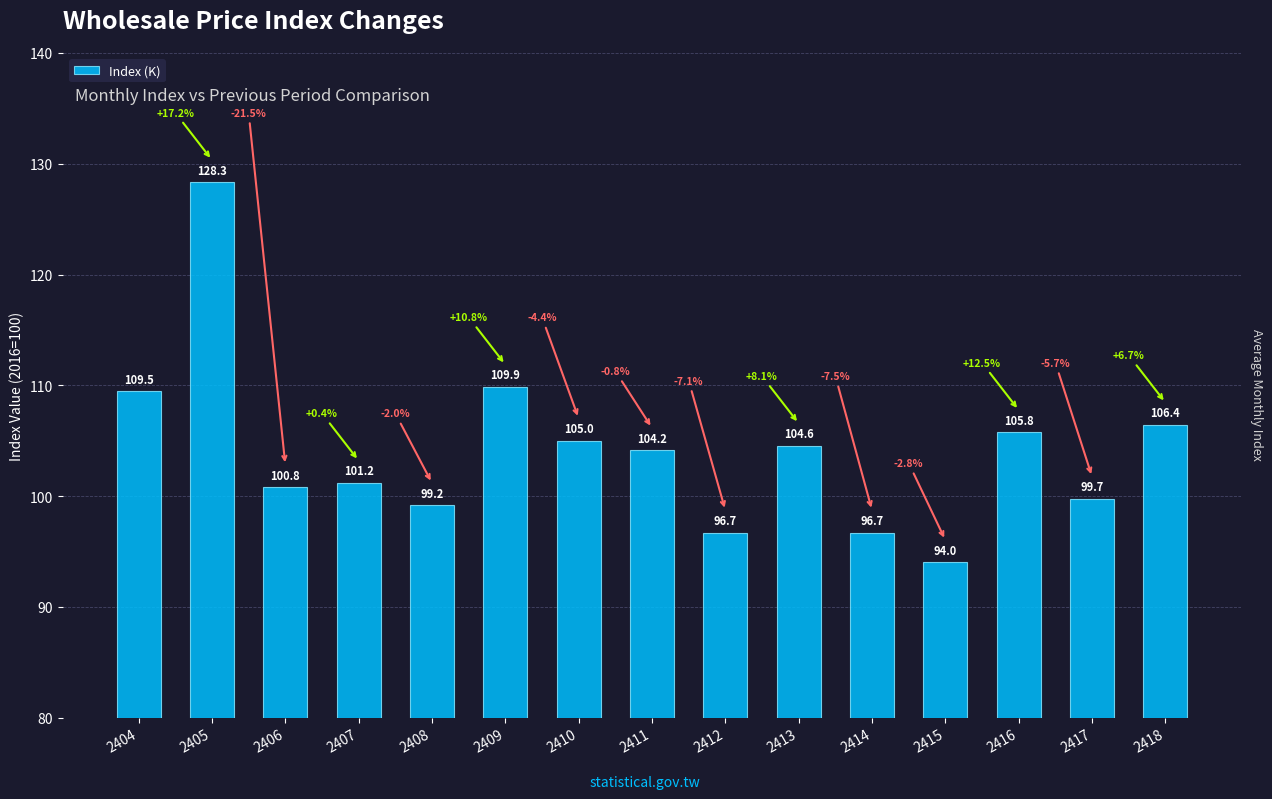

What is the average value?

104.1